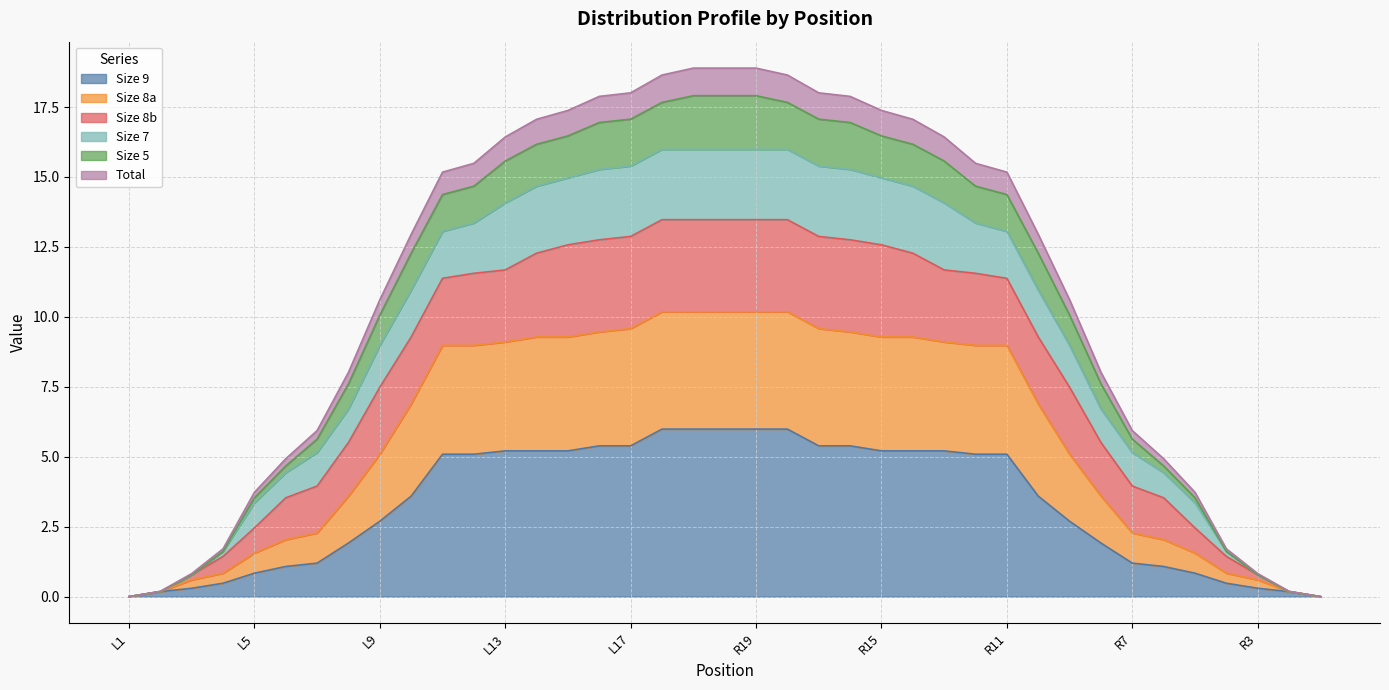

What is the highest value of the Size 9 series?

6.0